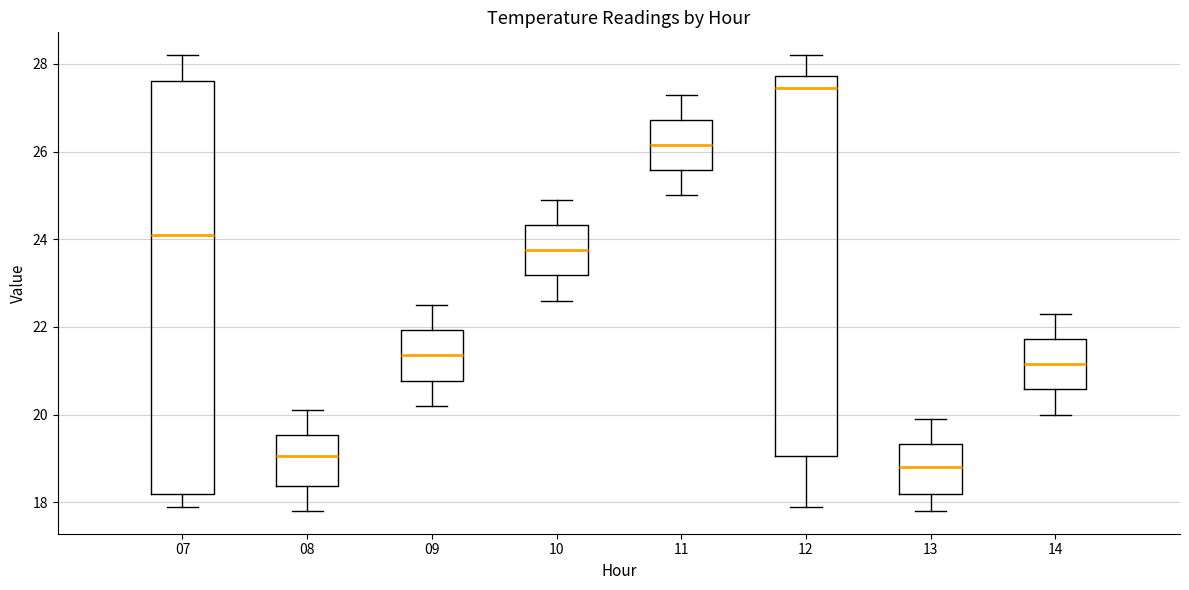

Where is the lower edge of the box at x = 11 on the y-axis? The values are not printed on the chart, so give them approximately, as read against the axis.

25.6